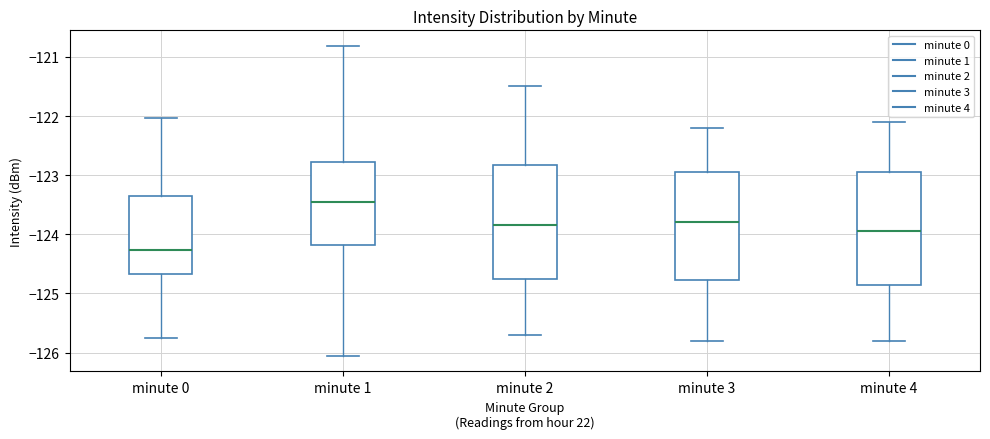

Where does the lower whisker of the box for minute 4 end on the y-axis? The values are not printed on the chart, so give them approximately, as read against the axis.

-125.8